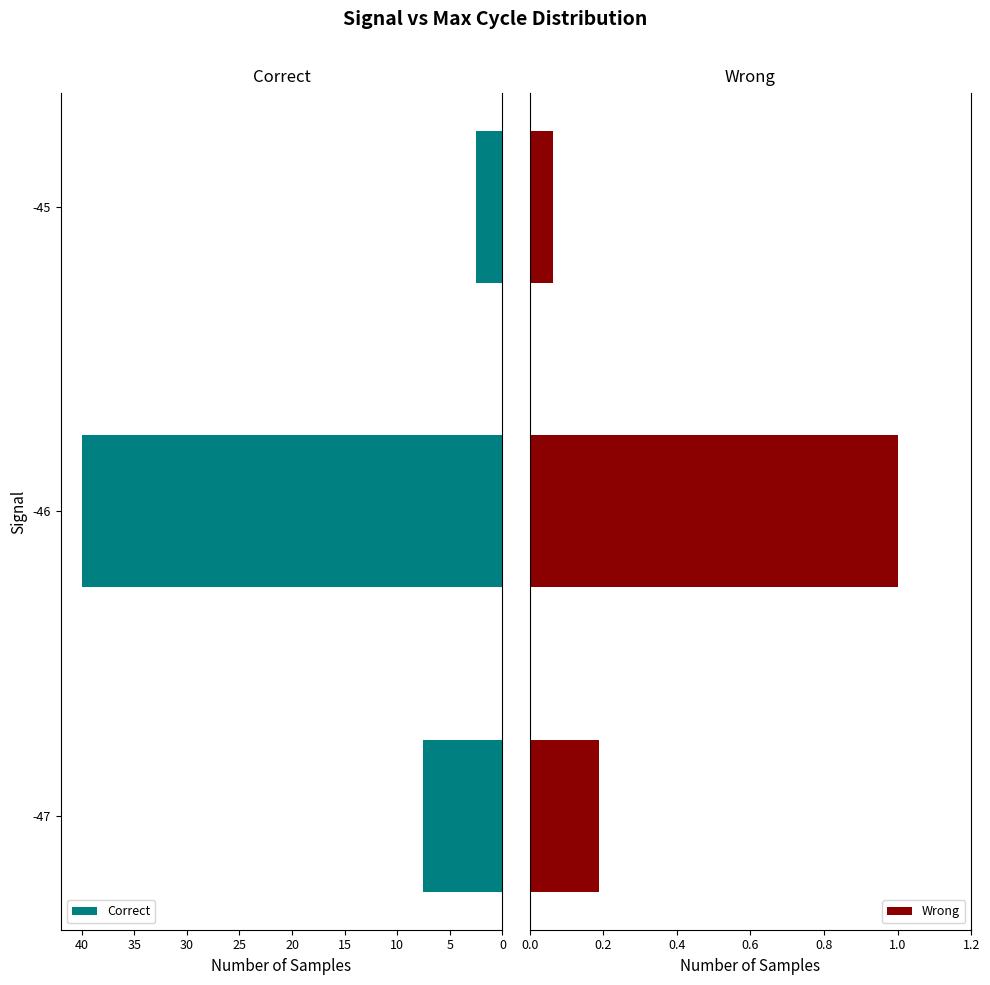

What is the difference between the maximum and minimum values in the Correct series?

37.5